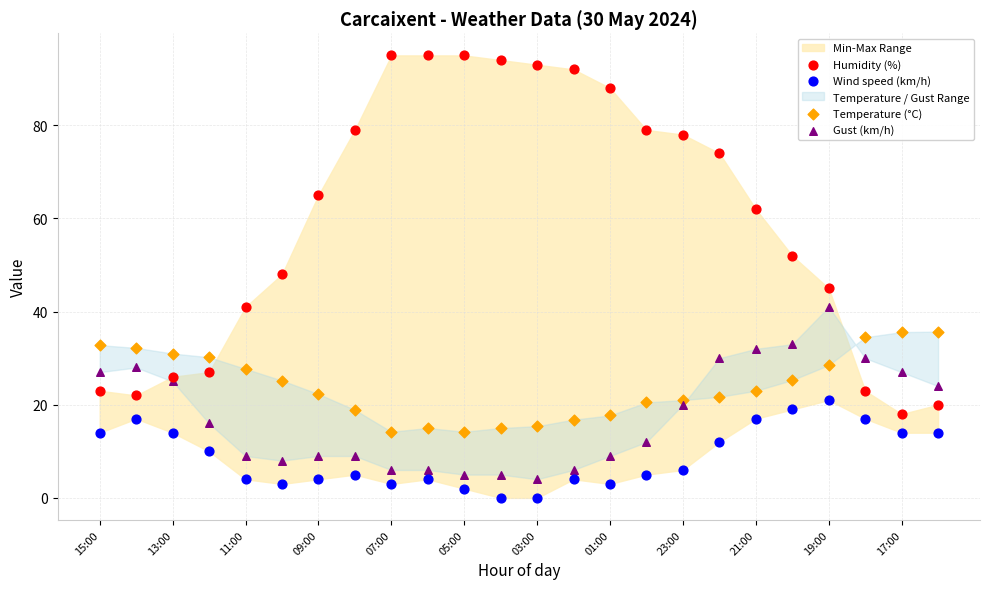

Which series has the largest Y range (max minus min)?

Humidity (%)